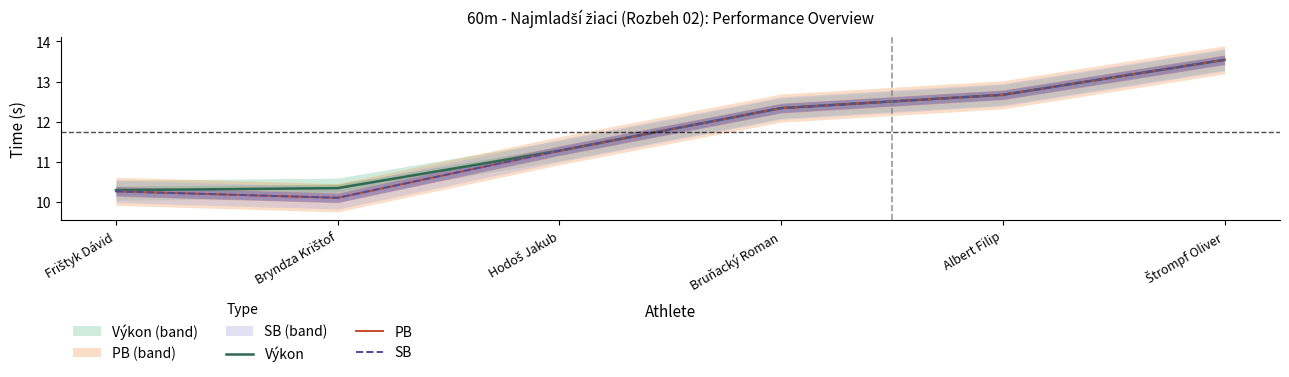

True or false: PB has a value of 10.3 at Frištyk Dávid.

True